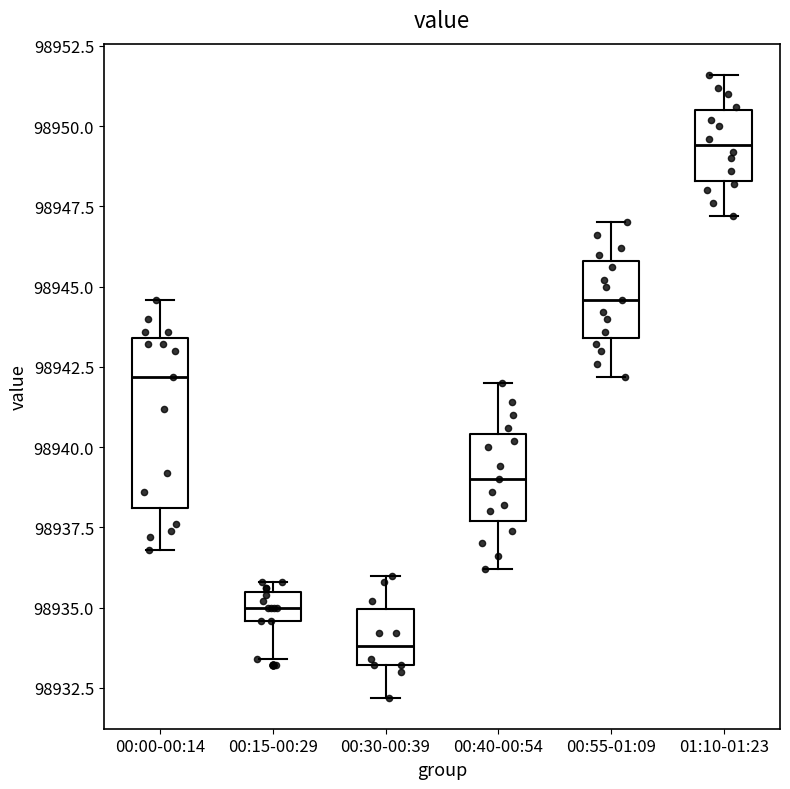

Reading left to right, read every box against the y-axis: the position of its median line, the range the box covers, and the ends of its whiskers. The values are not printed on the chart, so give them approximately, as read against the axis.

00:00-00:14: median 98942.0, box 98938.0 to 98943.5, whiskers 98937.0 to 98944.5
00:15-00:29: median 98935.0, box 98934.5 to 98935.5, whiskers 98933.5 to 98936.0
00:30-00:39: median 98934.0, box 98933.0 to 98935.0, whiskers 98932.0 to 98936.0
00:40-00:54: median 98939.0, box 98937.5 to 98940.5, whiskers 98936.0 to 98942.0
00:55-01:09: median 98944.5, box 98943.5 to 98946.0, whiskers 98942.0 to 98947.0
01:10-01:23: median 98949.5, box 98948.5 to 98950.5, whiskers 98947.0 to 98951.5